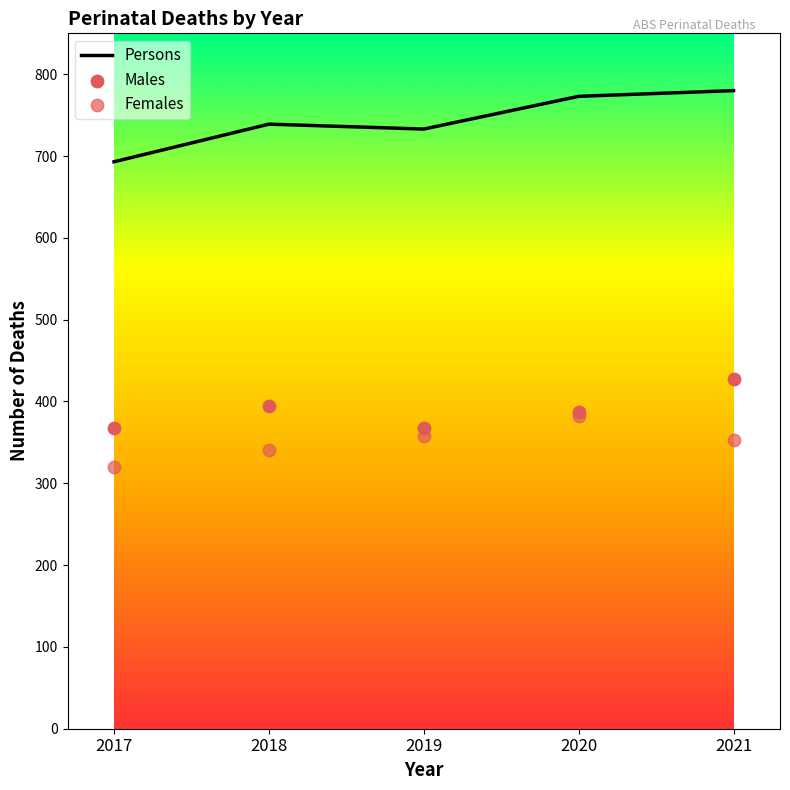

Which series has the largest total across all categories?

Persons